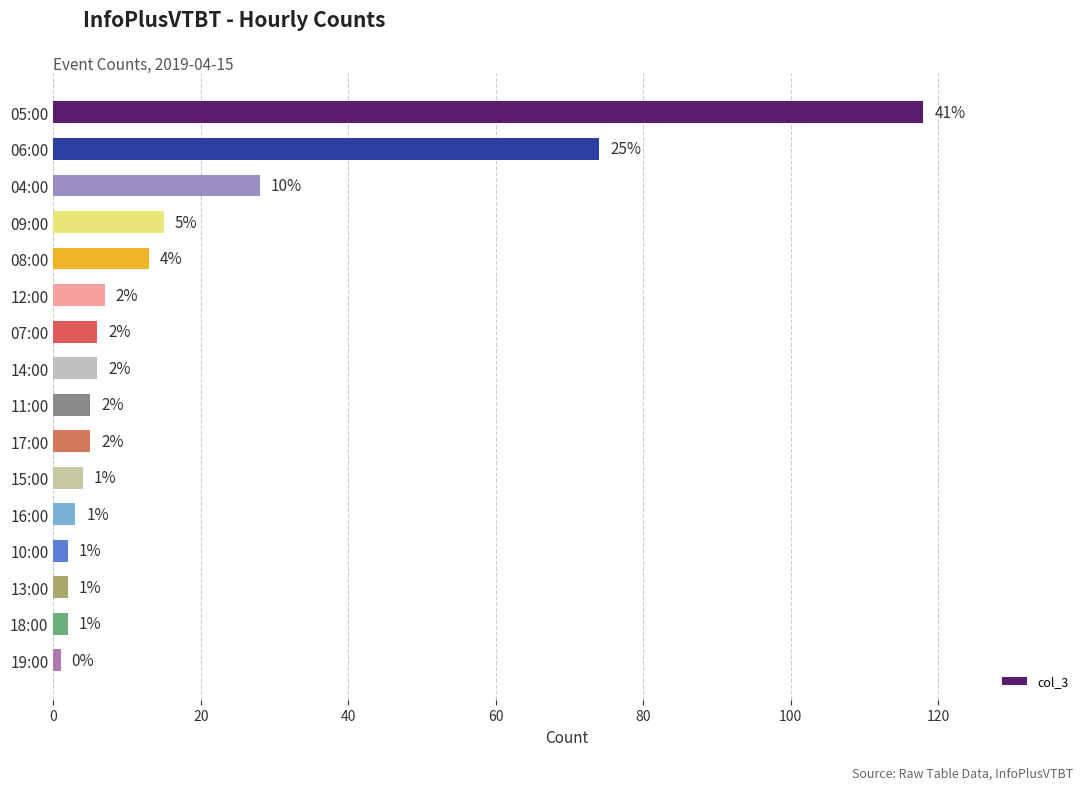

Reading top to bottom, transcribe all the data shown in this chart.

05:00=118	06:00=74	04:00=28	09:00=15	08:00=13	12:00=7	07:00=6	14:00=6	11:00=5	17:00=5	15:00=4	16:00=3	10:00=2	13:00=2	18:00=2	19:00=1